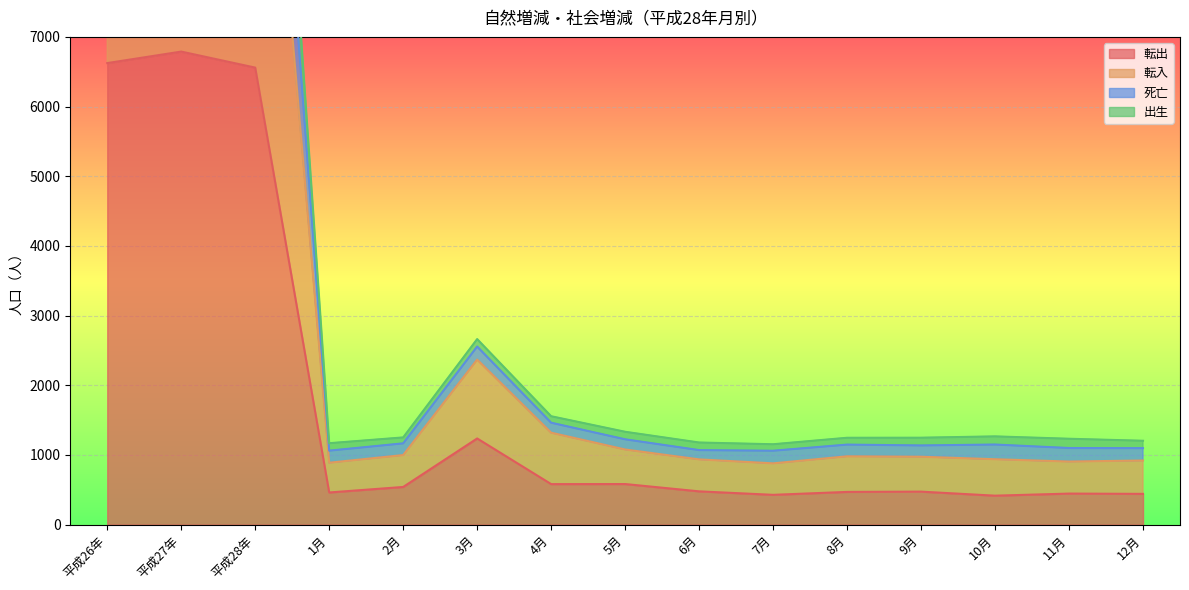

What is the difference between the maximum and second lowest values in the 死亡 series?

15761